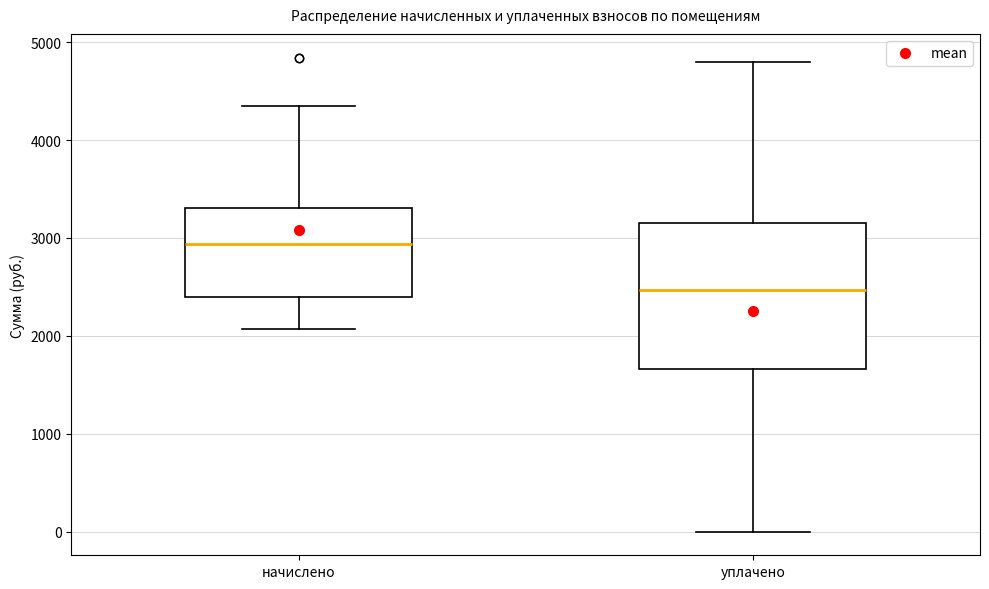

Reading left to right, transcribe this box plot: for each box, give where its median line is, the range the box spans, and where its two whiskers end, as read against the y-axis. The values are not printed on the chart, so give them approximately, as read against the axis.

начислено: median 2900, box 2400 to 3300, whiskers 2100 to 4300
уплачено: median 2500, box 1700 to 3100, whiskers 0 to 4800